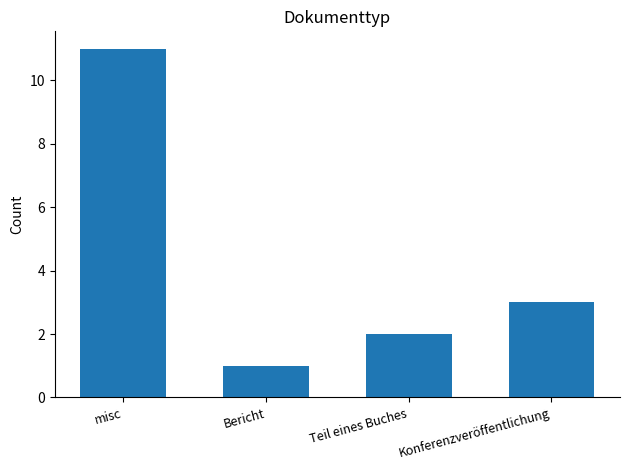

Where does the data first go above 3?

misc